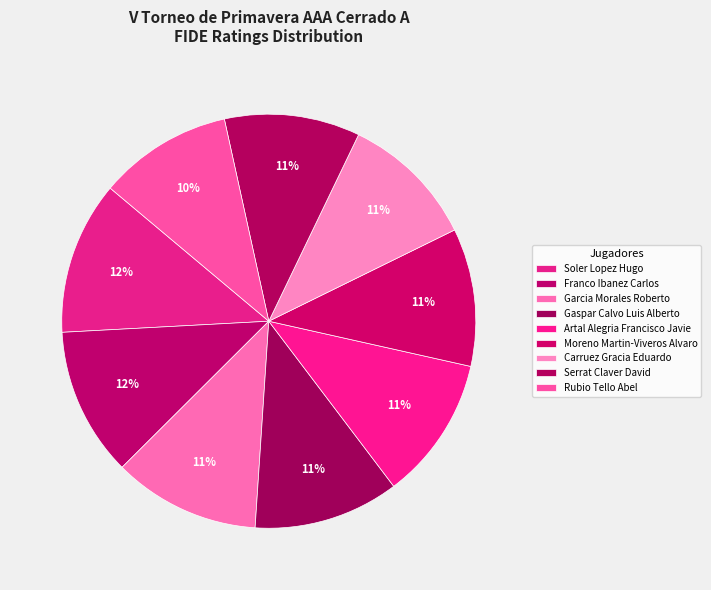

To the nearest percent, what portion does Serrat Claver David represent?

11%